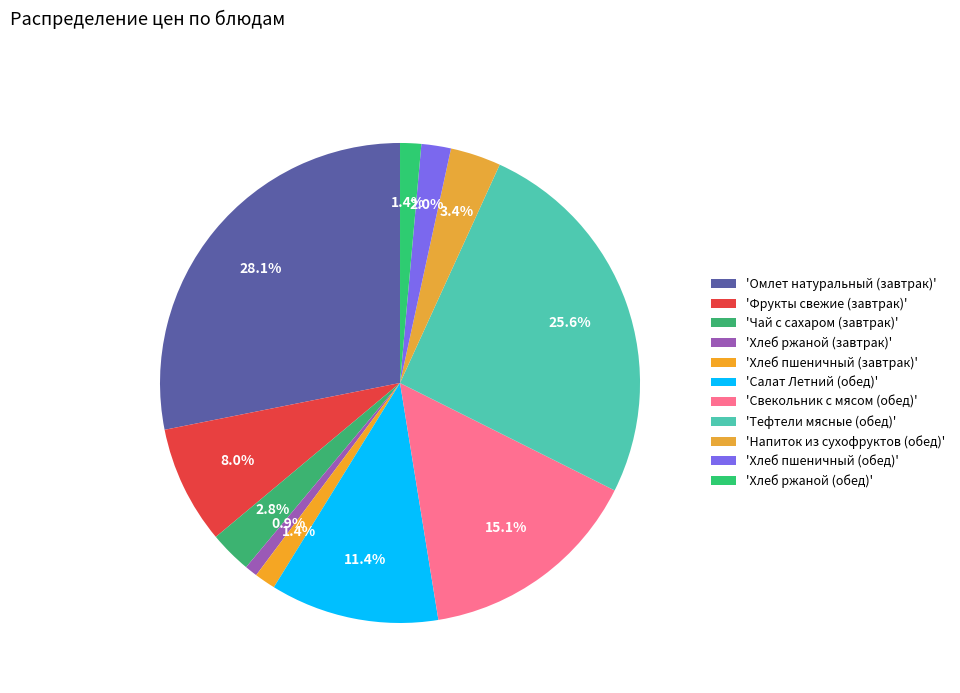

Is there a majority slice in this chart?

No